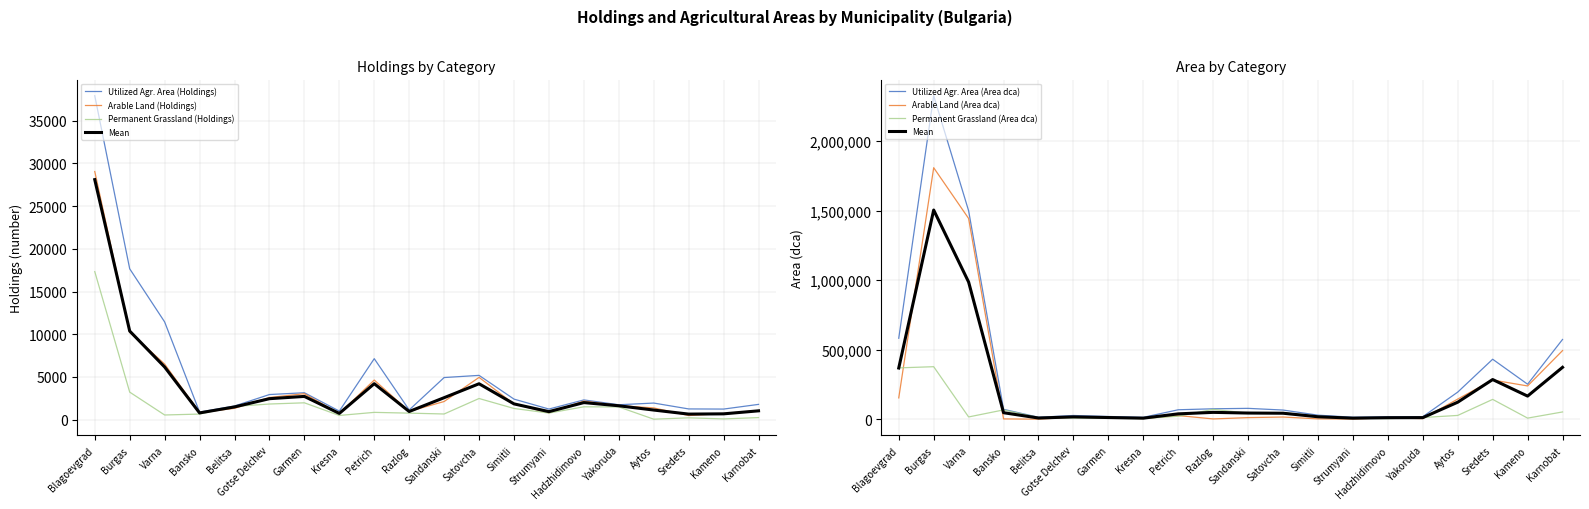

Which category has the highest value in the Utilized Agr. Area (Area dca) series?

Burgas